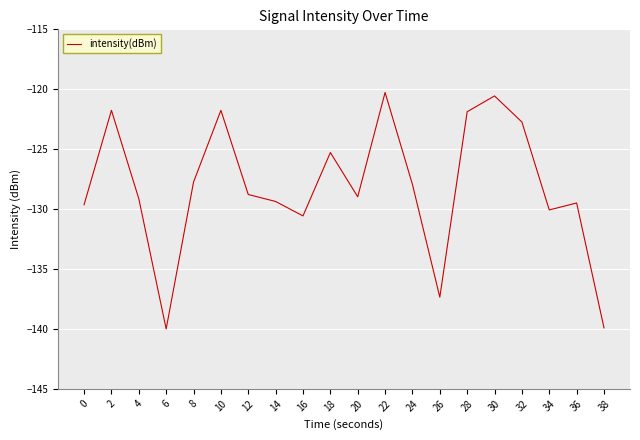

What is the change in value from 10 to 14?

-7.6